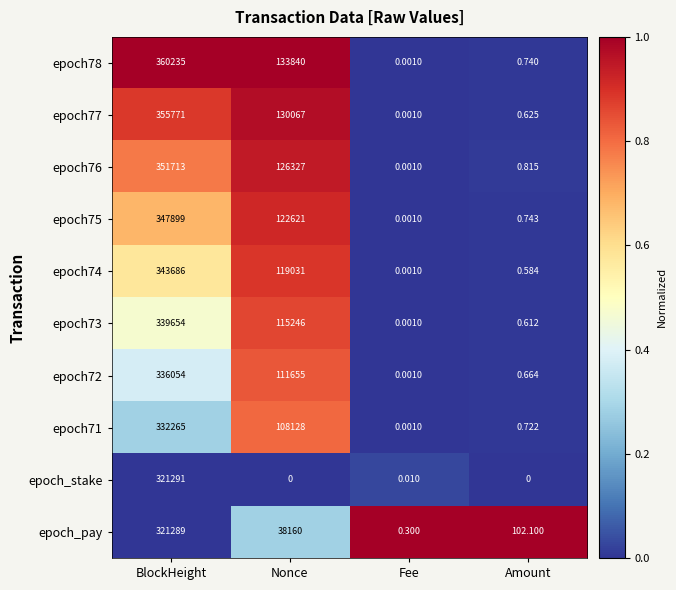

Which label corresponds to the largest value in the chart?

BlockHeight